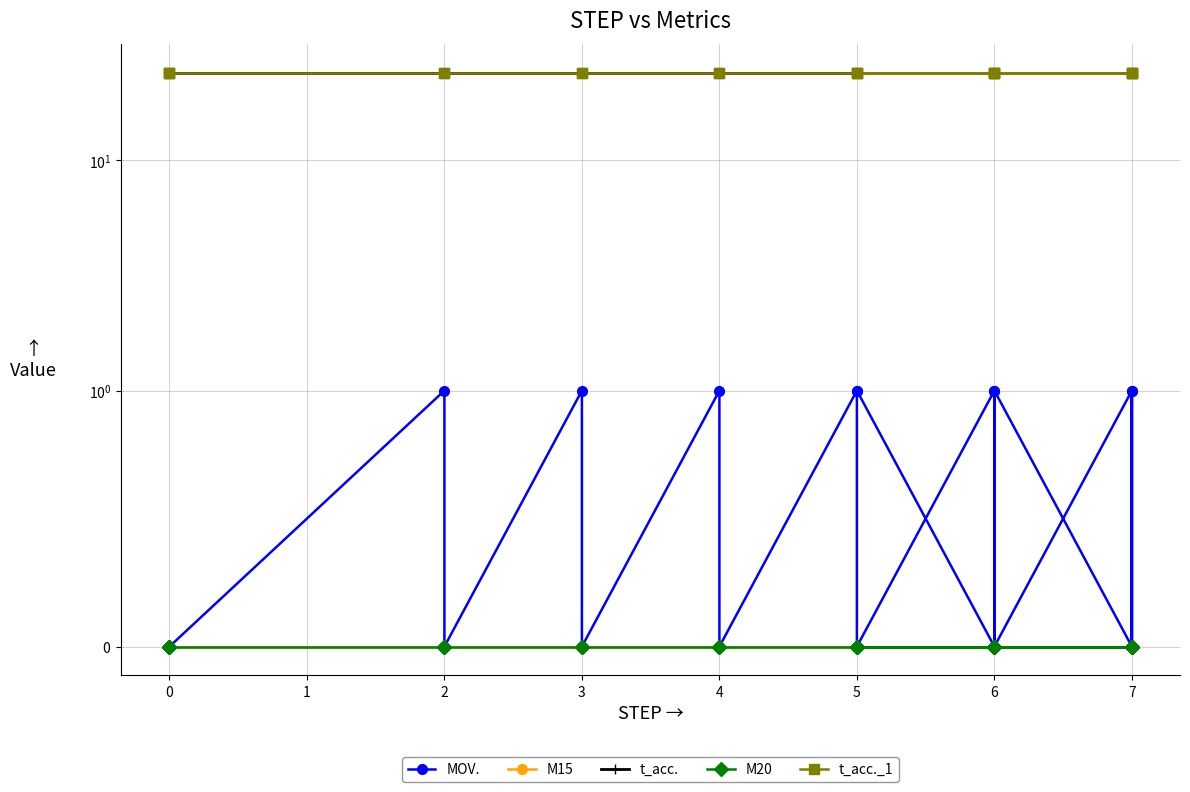

What is the difference between the highest and lowest values at 3?

24